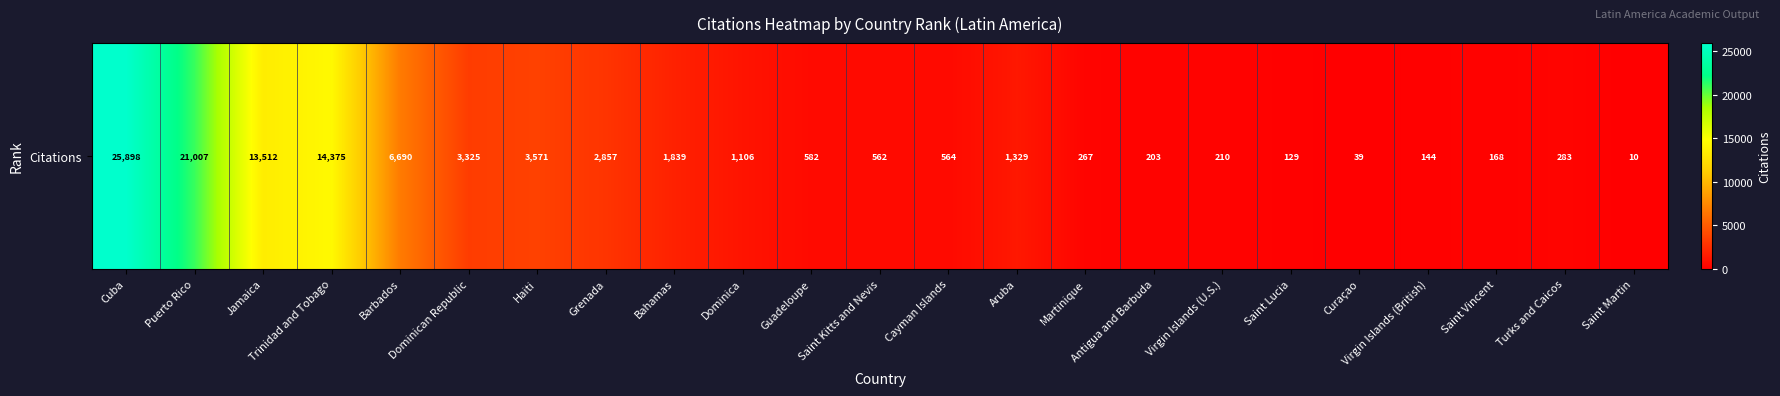

At which category does the chart reach its peak across all series?

Cuba